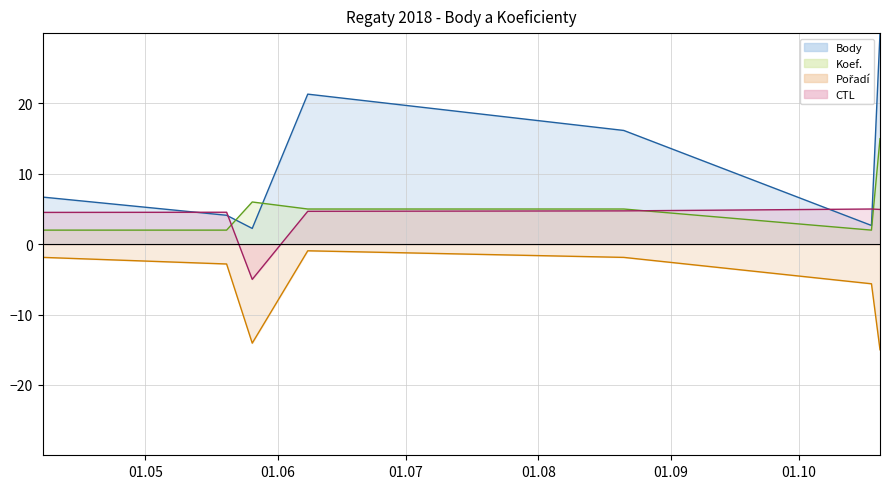

How many negative values does the CTL series have?

1